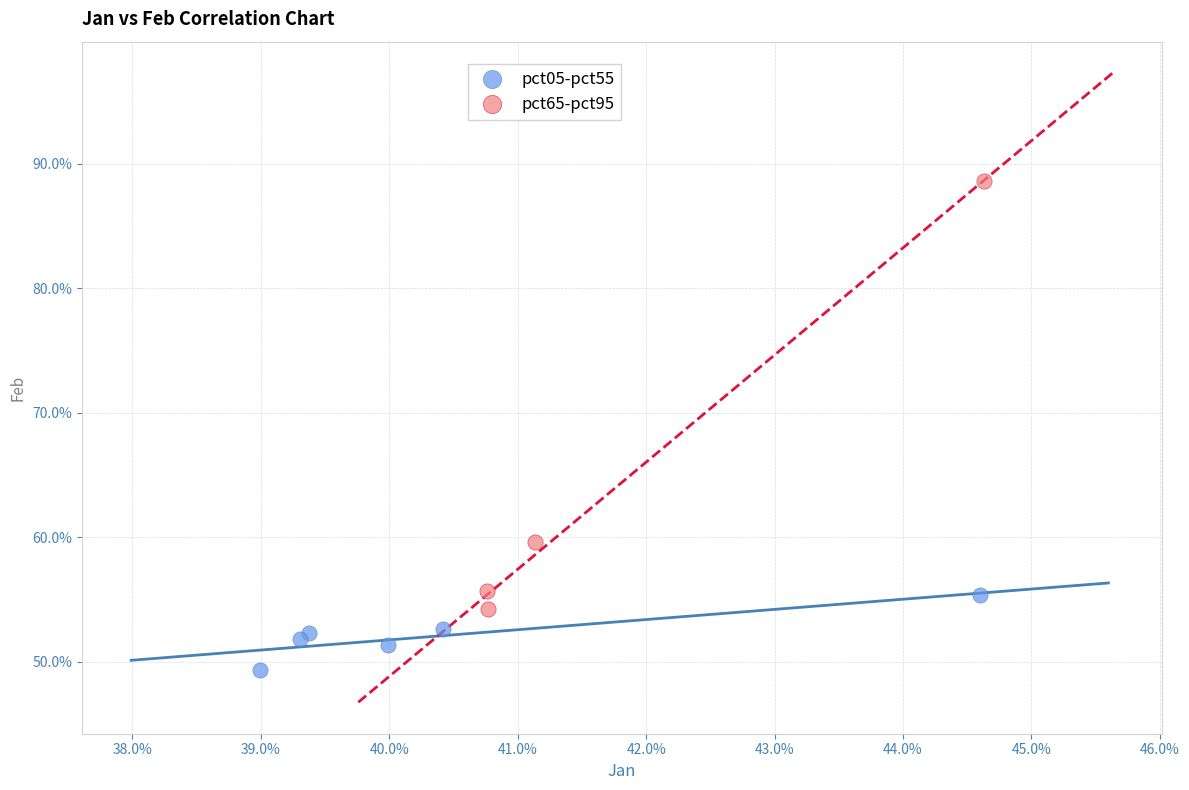

What are all the series names shown in the legend?

pct05-pct55, pct65-pct95